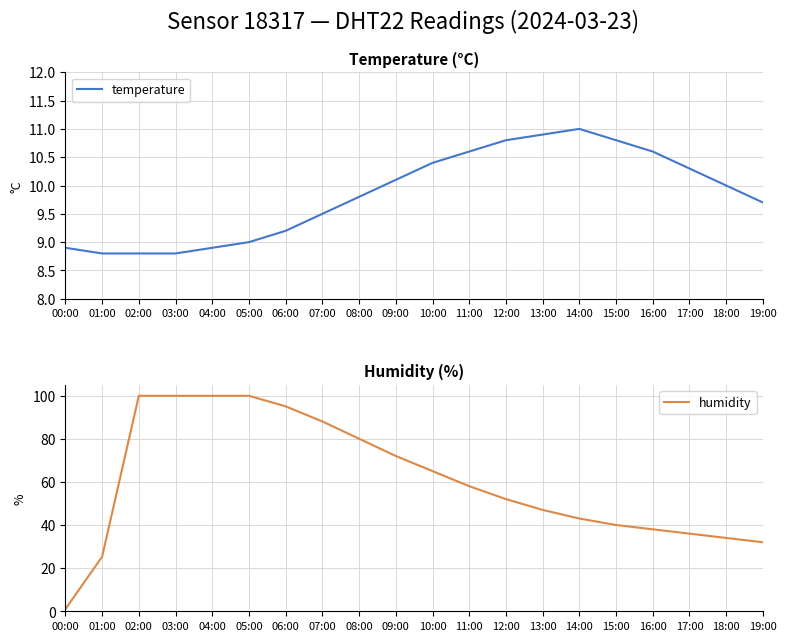

At which category does the chart reach its minimum across all series?

00:00